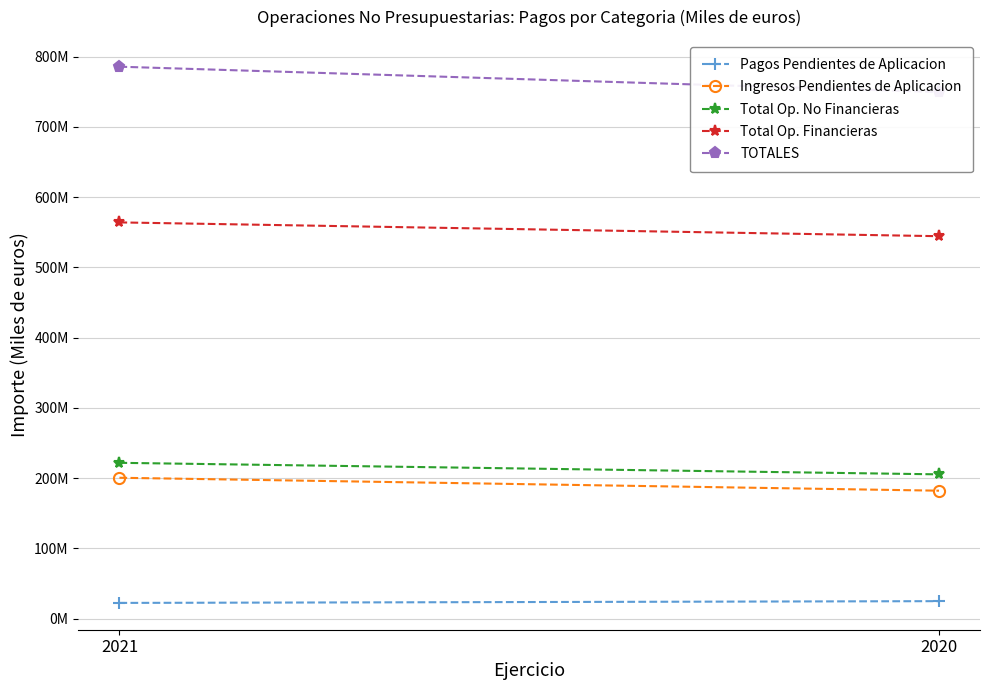

Count the Ingresos Pendientes de Aplicacion values in the range 181983180 to 200390645.

2